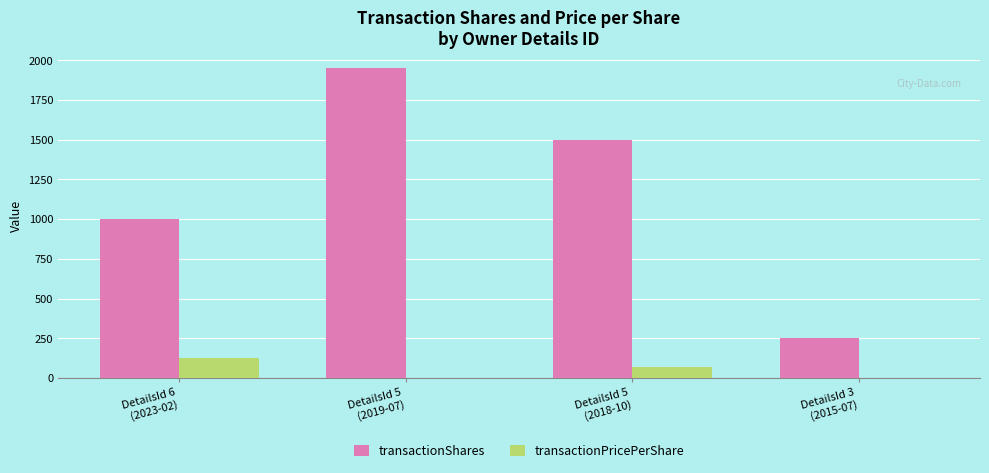

What is the sum of all transactionShares values?

4699.0